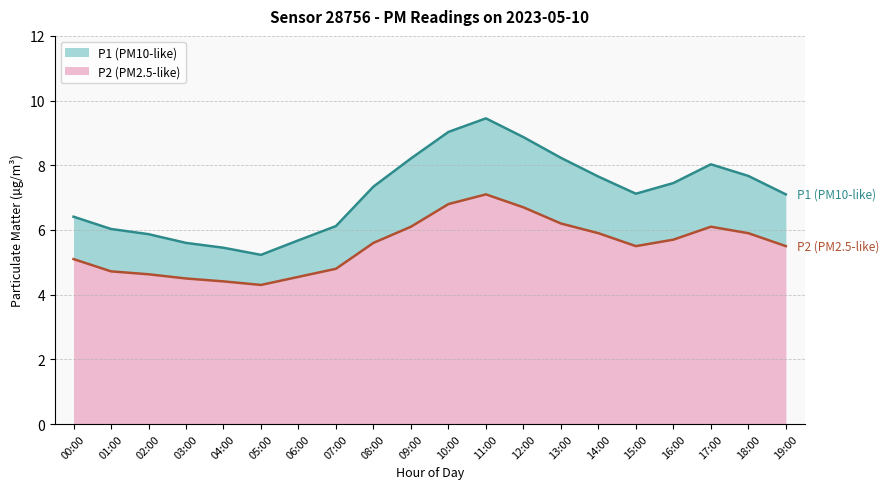

Does the chart have visible grid lines?

Yes